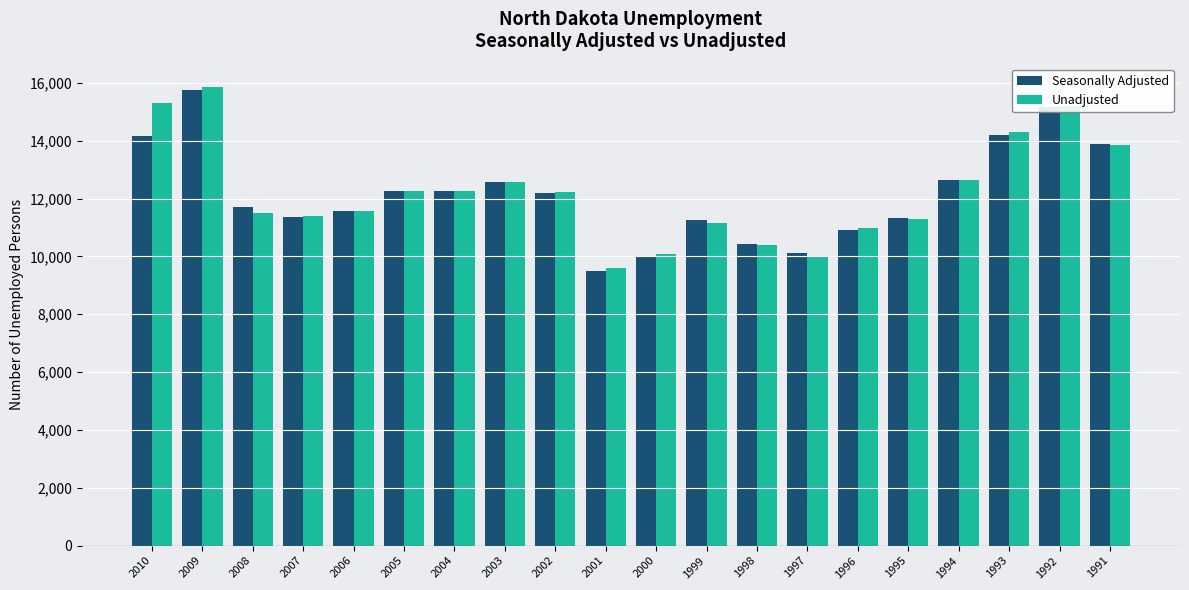

What is the average value of the Seasonally Adjusted series?

12164